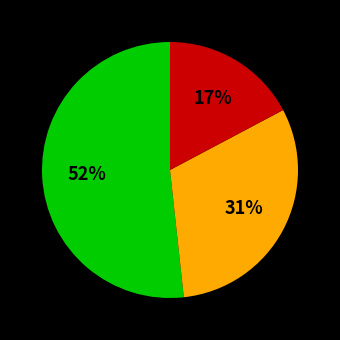

Is there any slice that represents more than half of the pie?

Yes